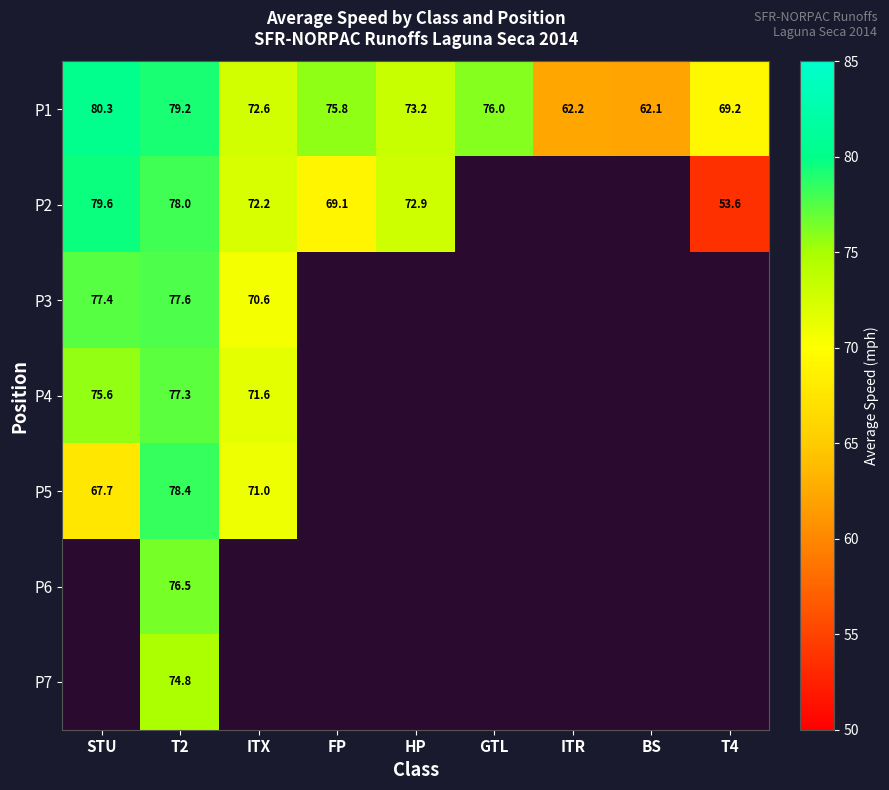

Where is P1 nearest to the value 71?

ITX